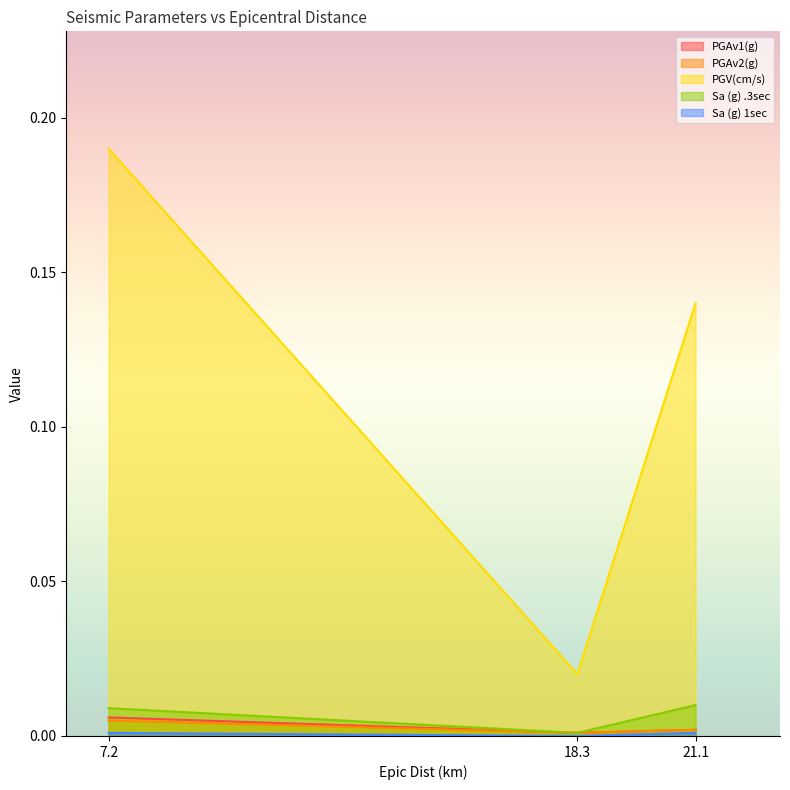

What is the label of the 2nd point from the right?

18.3